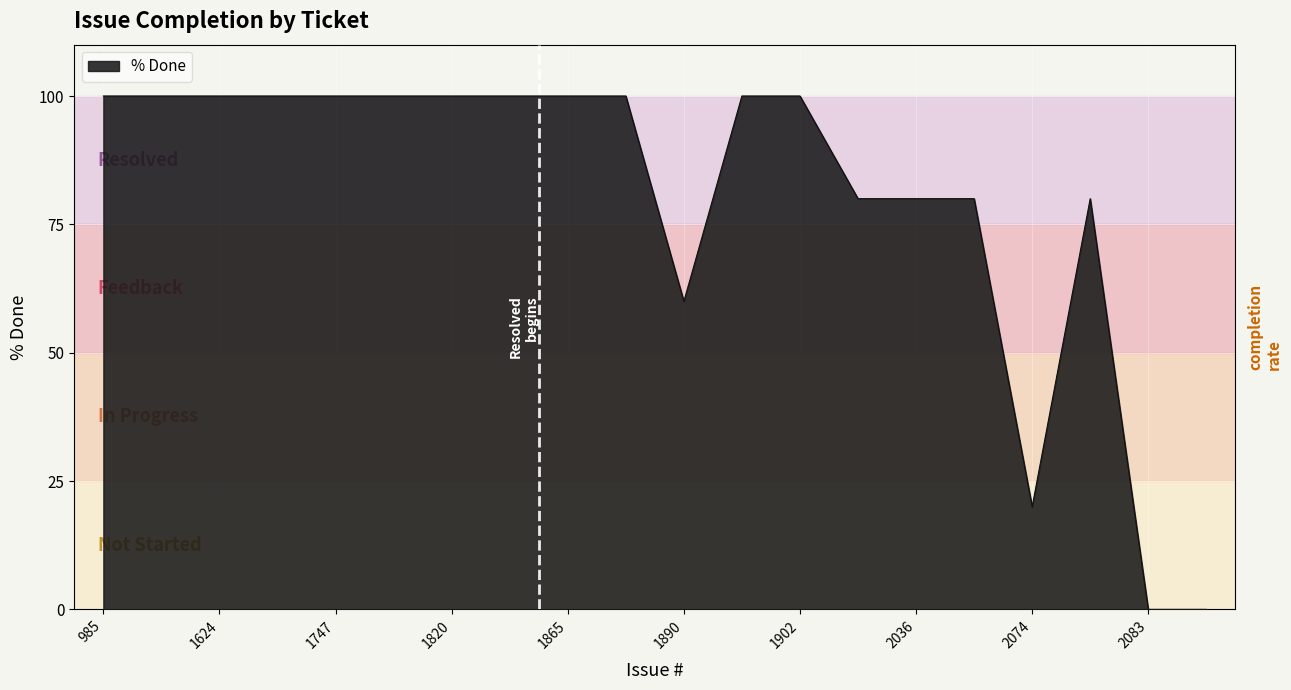

Count the values in the range 80 to 100.

16